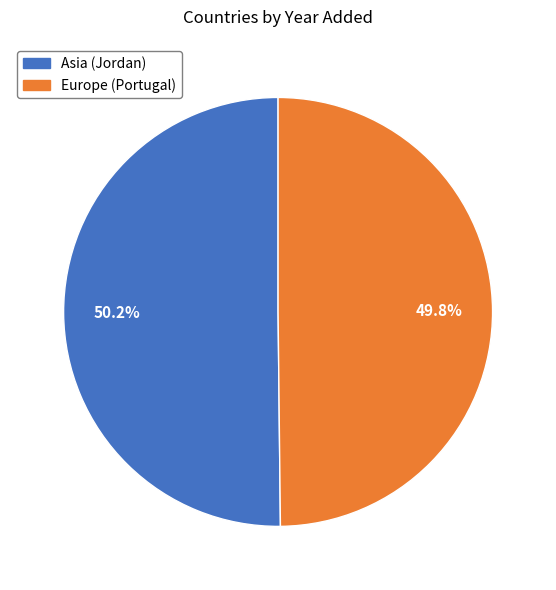

Is there a majority slice in this chart?

Yes